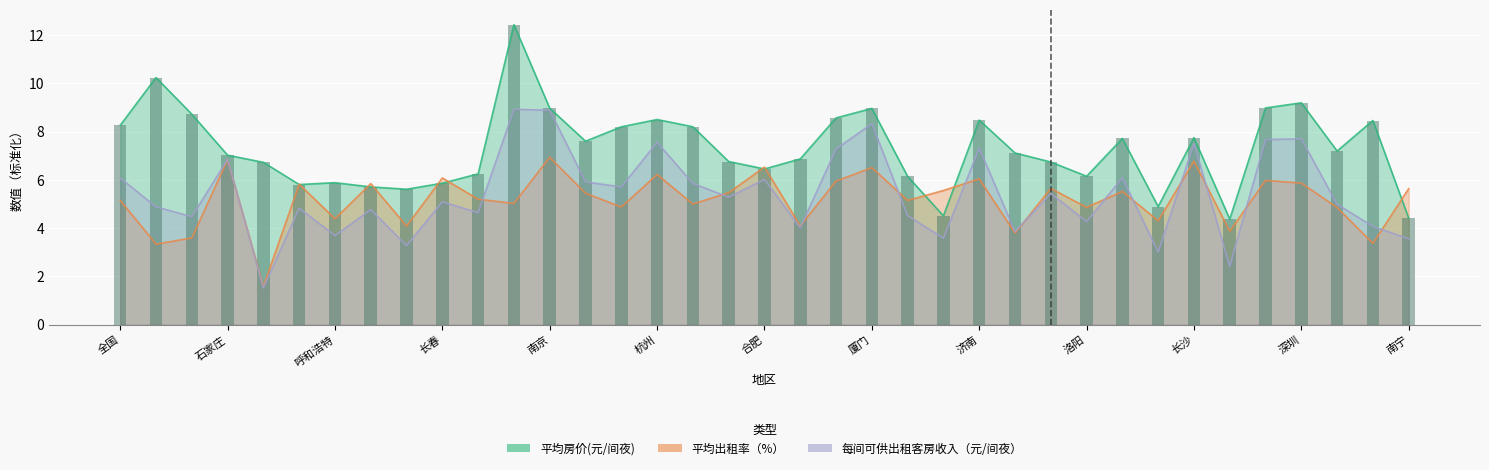

What is the greatest value displayed?

12.4